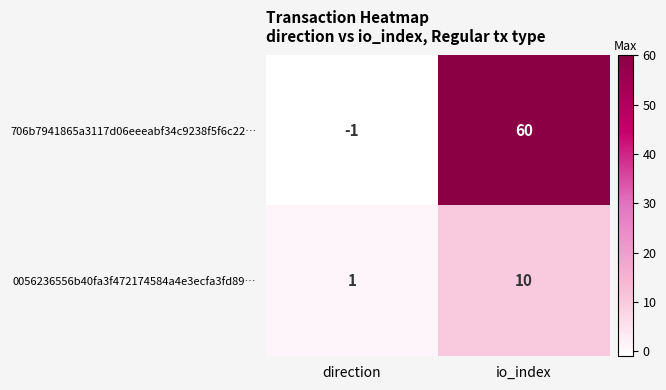

List the series in order of their peak value, highest first.

706b7941865a3117d06eeeabf34c9238f5f6c22…, 0056236556b40fa3f472174584a4e3ecfa3fd89…